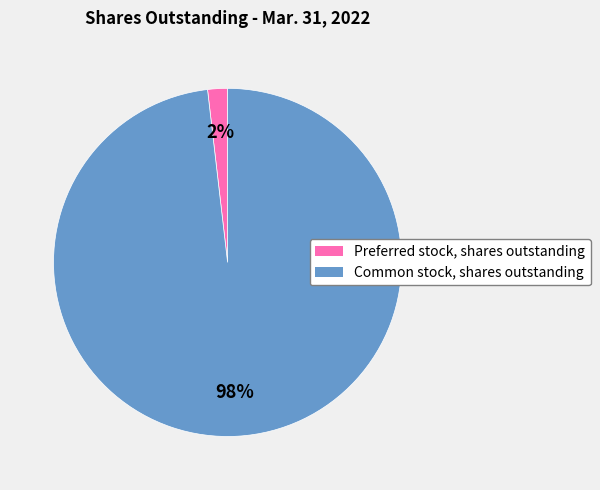

Does Common stock, shares outstanding account for over 50% of the chart?

Yes